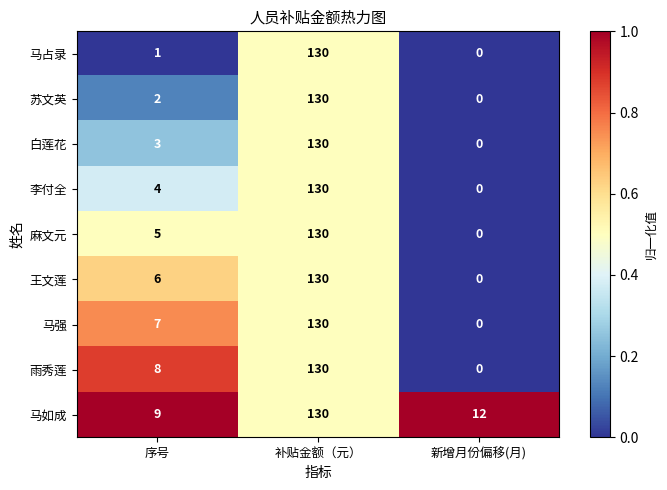

List the labels in order of 马如成 value, smallest first.

序号, 新增月份偏移(月), 补贴金额（元）